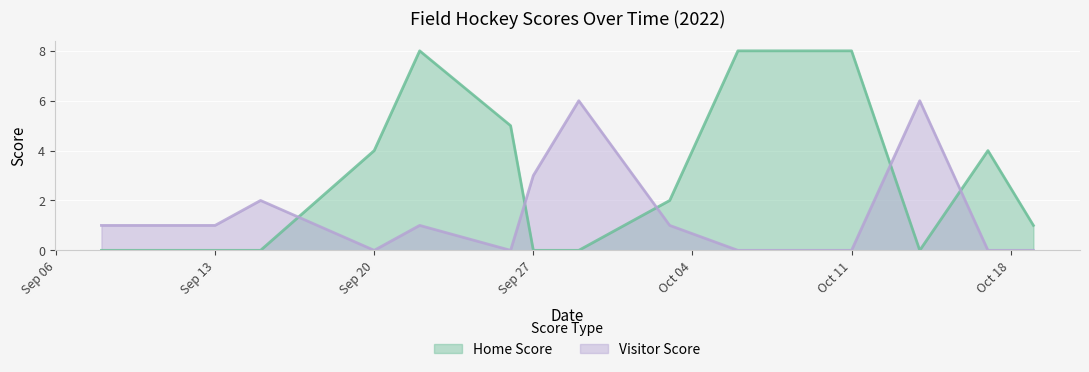

Reading left to right, transcribe all the data shown in this chart.

Home Score: 0	0	0	4	8	5	0	0	2	8	8	0	4	1
Visitor Score: 1	1	2	0	1	0	3	6	1	0	0	6	0	0